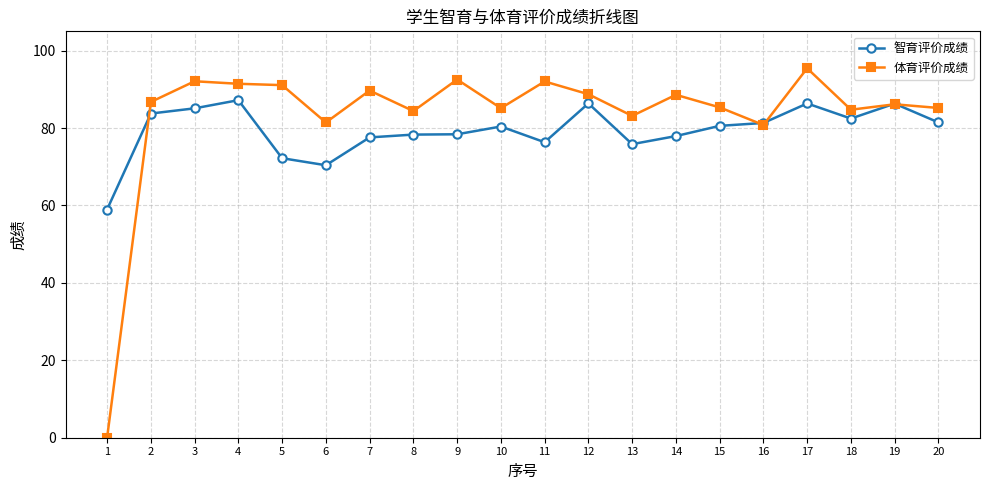

True or false: 体育评价成绩 and 智育评价成绩 cross at least once.

True